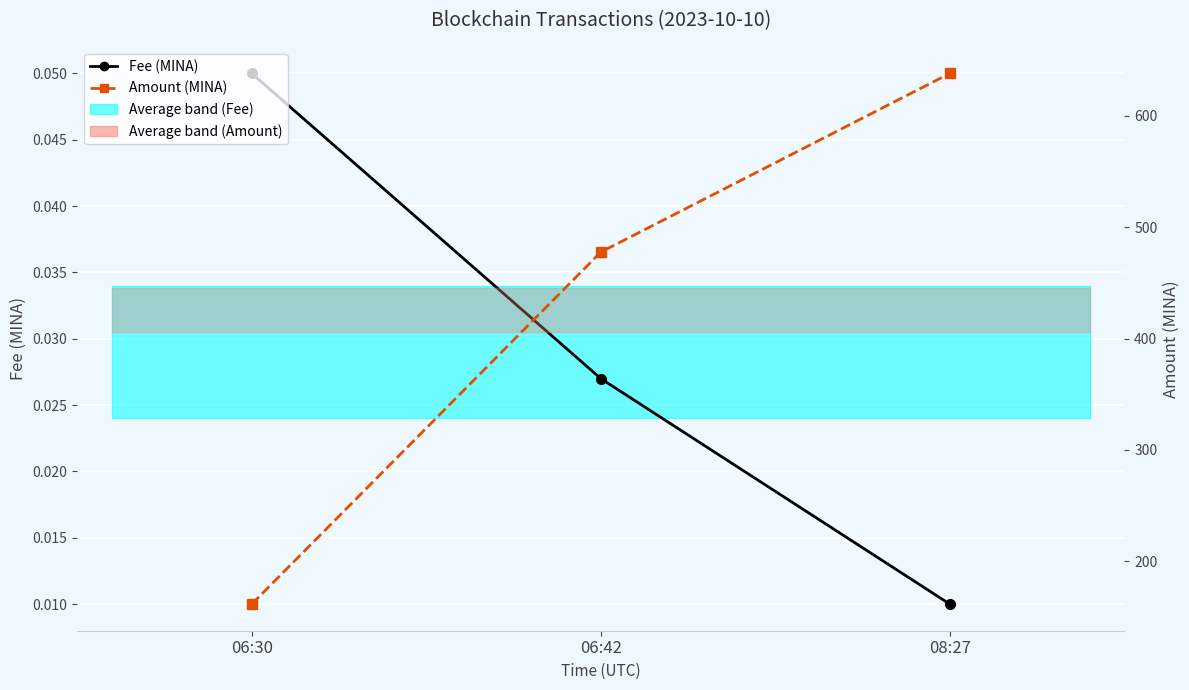

How many lines are shown in the chart?

2